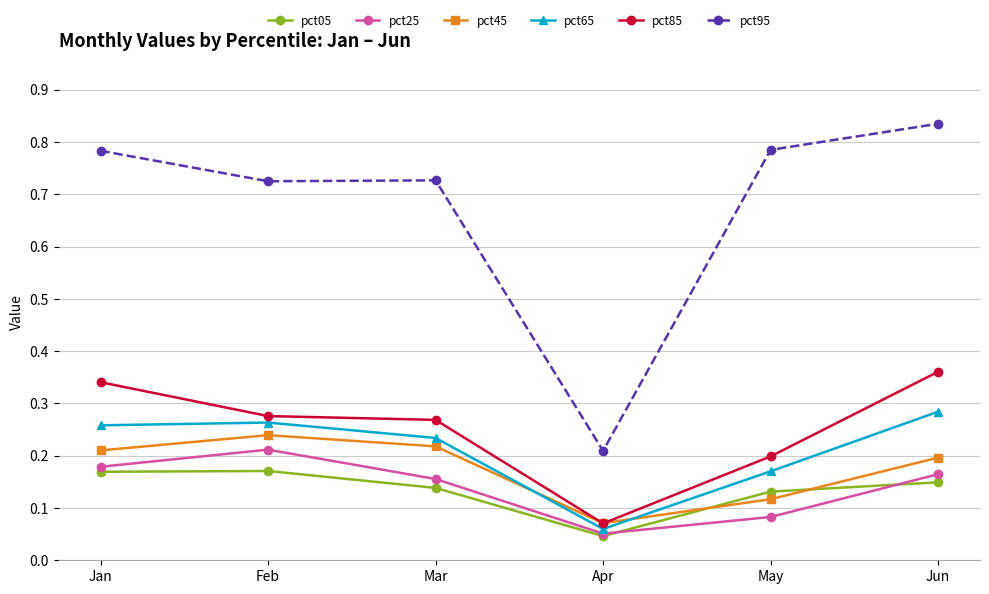

Which category has the lowest value in the pct45 series?

Apr